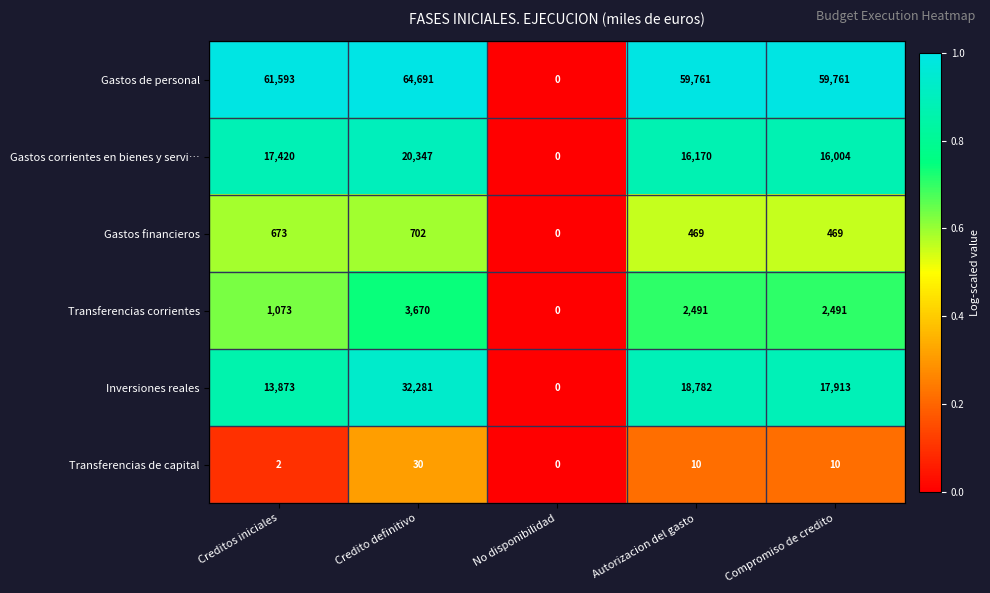

Reading right to left, list all the values displayed in this chart.

Gastos de personal: Compromiso de credito=59761	Autorizacion del gasto=59761	No disponibilidad=0	Credito definitivo=64691	Creditos iniciales=61593
Gastos corrientes en bienes y servi…: Compromiso de credito=16004	Autorizacion del gasto=16170	No disponibilidad=0	Credito definitivo=20347	Creditos iniciales=17420
Gastos financieros: Compromiso de credito=469	Autorizacion del gasto=469	No disponibilidad=0	Credito definitivo=702	Creditos iniciales=673
Transferencias corrientes: Compromiso de credito=2491	Autorizacion del gasto=2491	No disponibilidad=0	Credito definitivo=3670	Creditos iniciales=1073
Inversiones reales: Compromiso de credito=17913	Autorizacion del gasto=18782	No disponibilidad=0	Credito definitivo=32281	Creditos iniciales=13873
Transferencias de capital: Compromiso de credito=10	Autorizacion del gasto=10	No disponibilidad=0	Credito definitivo=30	Creditos iniciales=2